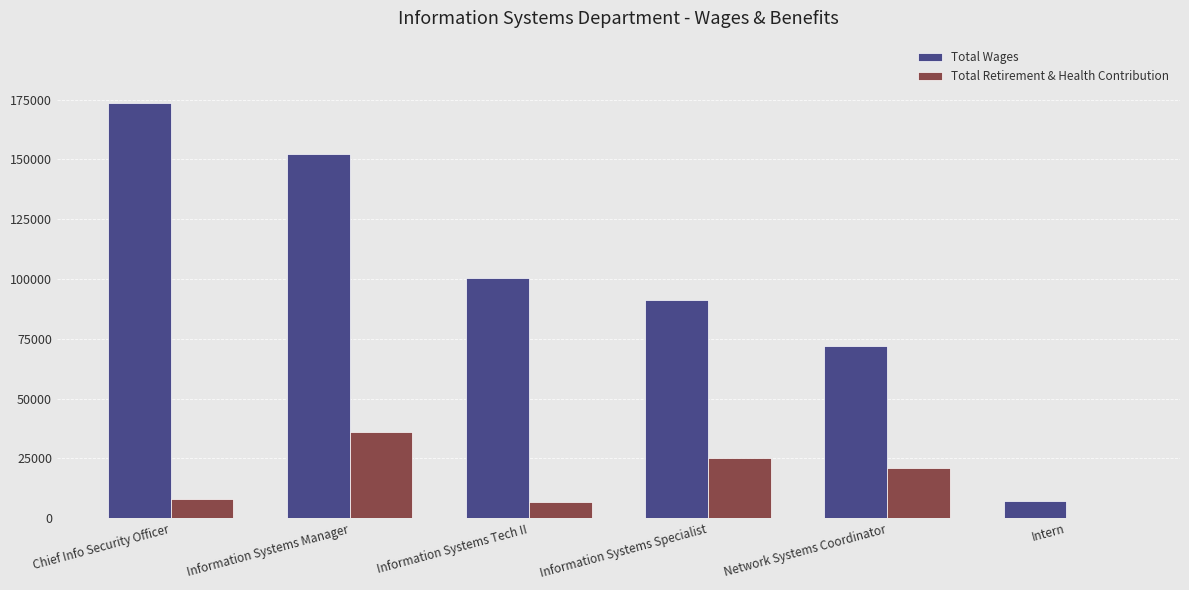

The value of Total Wages at Information Systems Specialist is 53343. True or false?

False